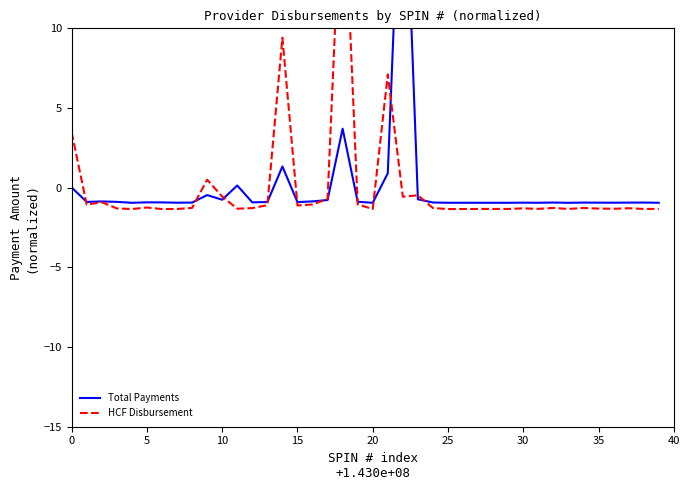

Is it true that Total Payments equals -0.9 at 32?

True